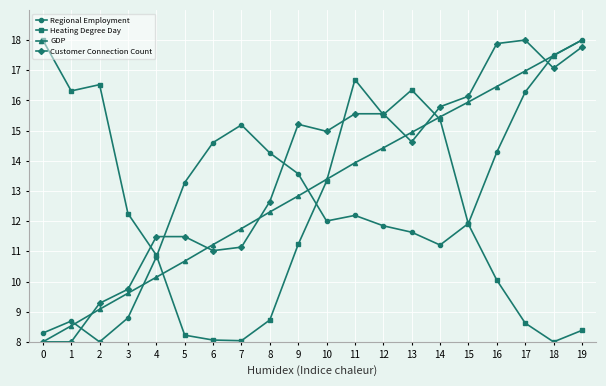

How many lines are shown in the chart?

4